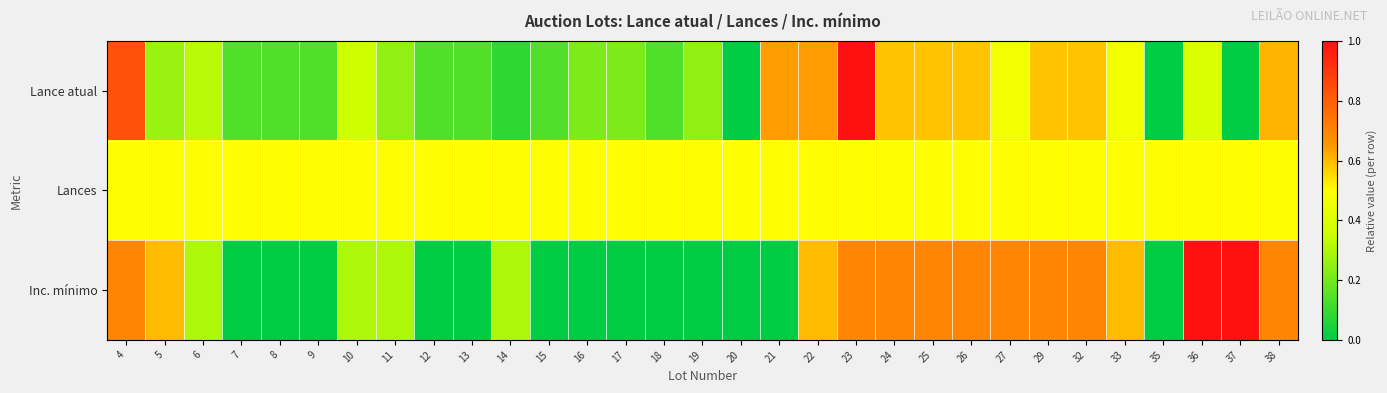

List the series in order of their peak value, highest first.

Lance atual, Inc. mínimo, Lances